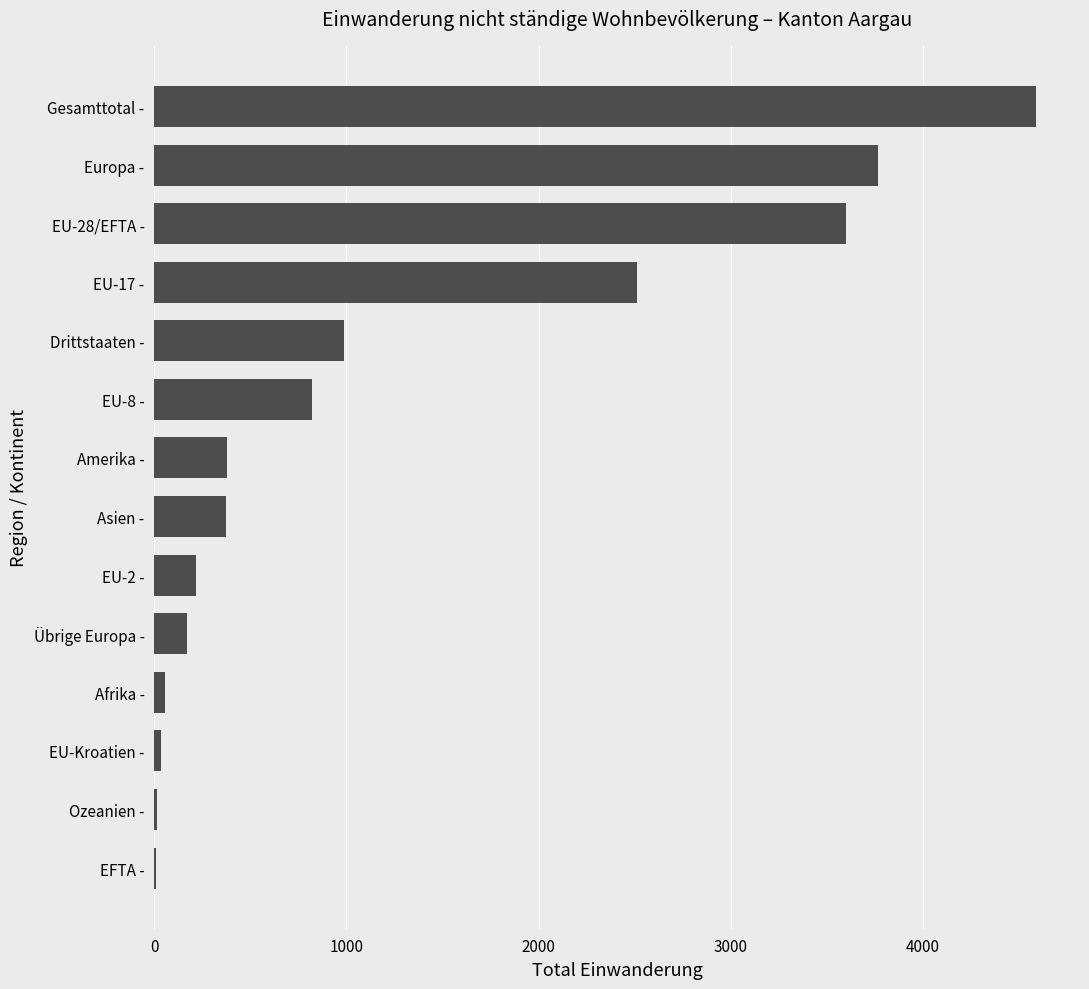

What is the sum of all values?

17531